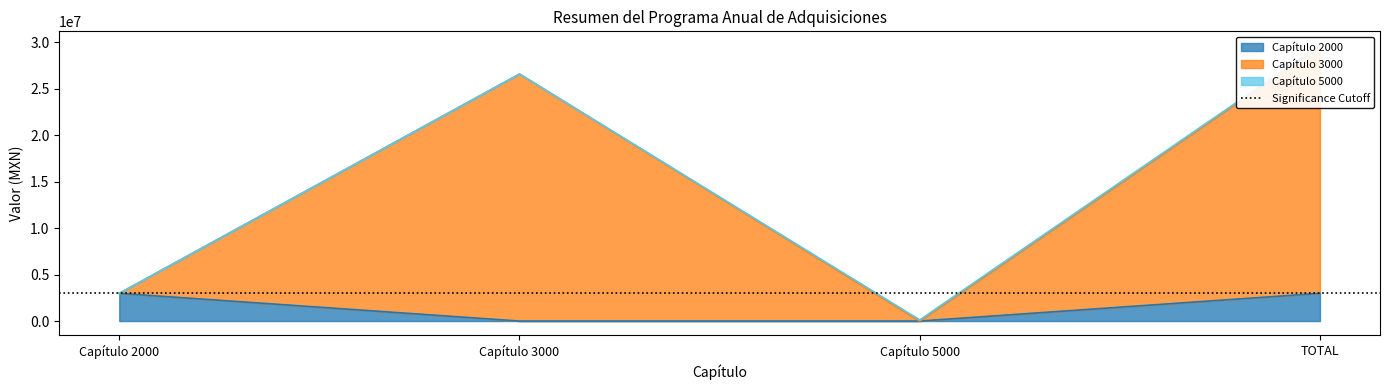

How many values in the Capítulo 2000 series are below 2980596?

2